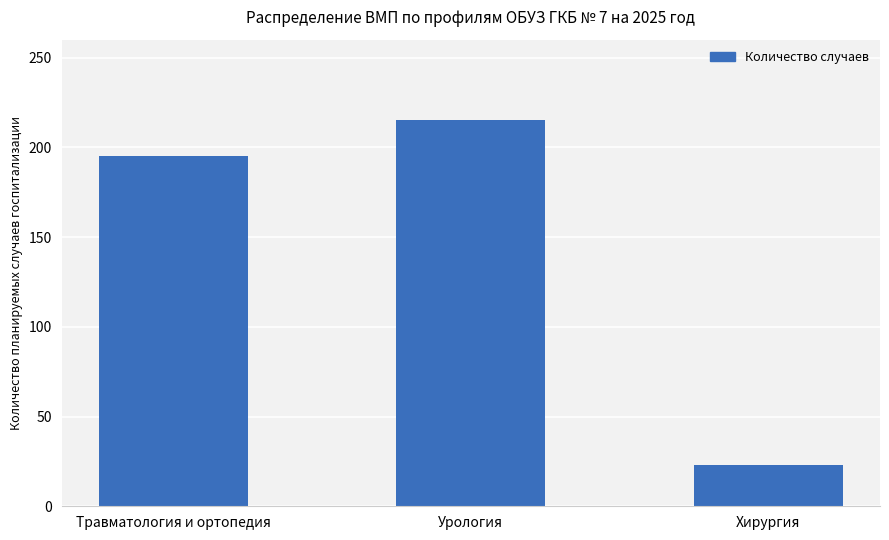

The chart shows a value of 195 at Травматология и ортопедия. True or false?

True